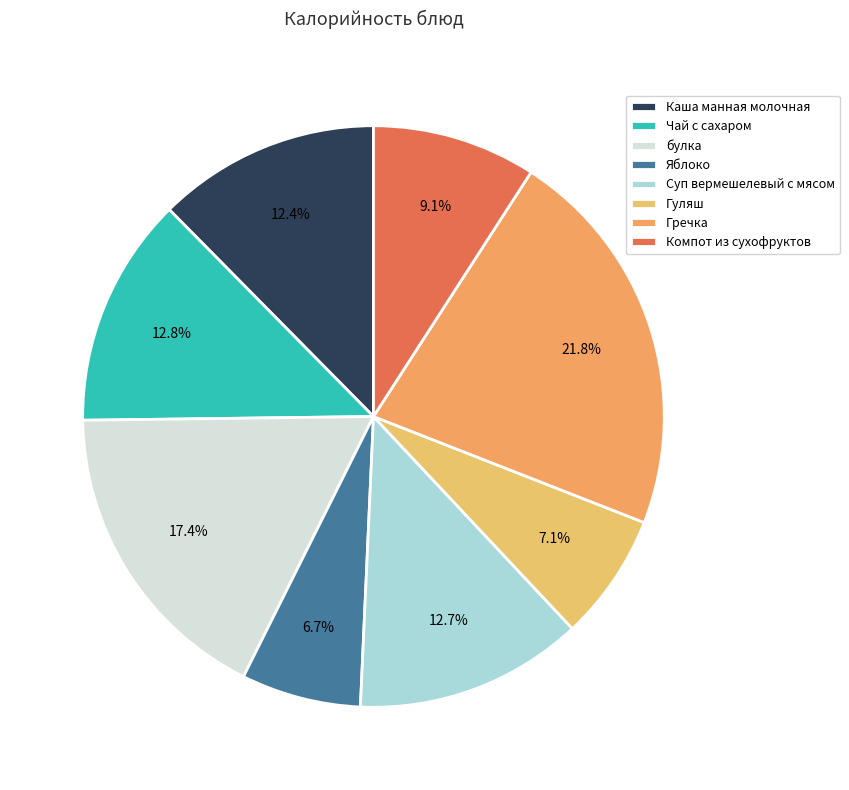

Is the sum of Яблоко and Гречка greater than half?

No